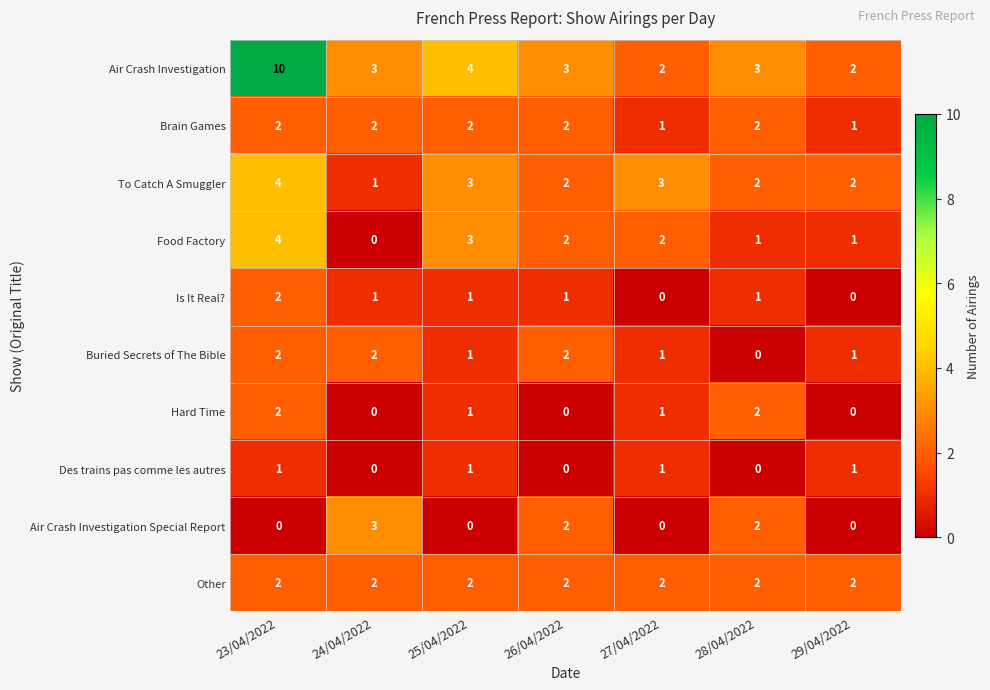

Count the number of data series in this chart.

10